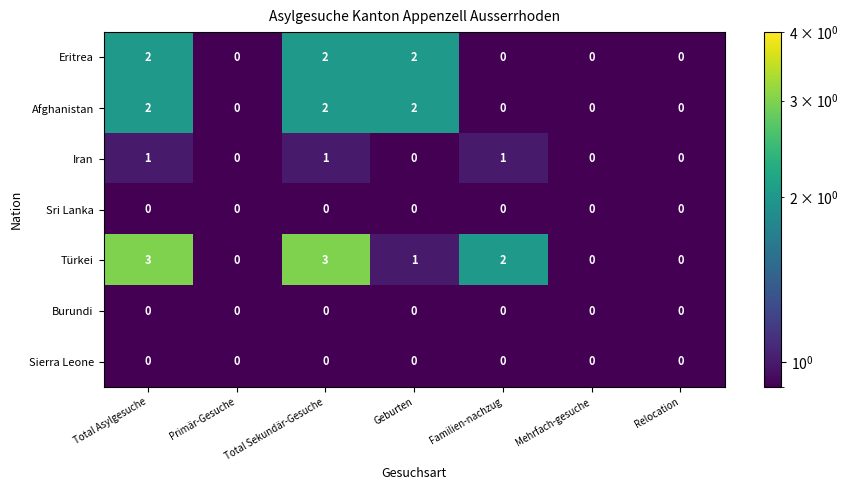

How many data points does each series have?

7